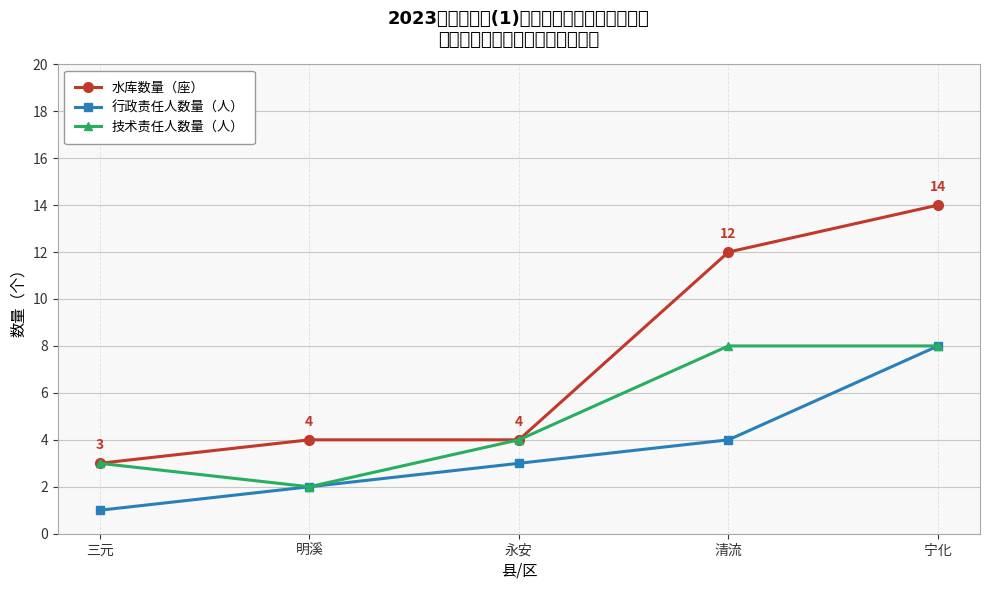

What position from the left is 永安?

3